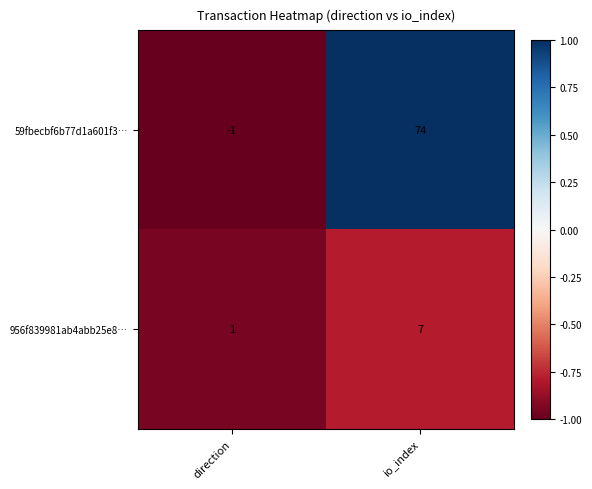

List the series in order of their overall mean, lowest first.

956f839981ab4abb25e8…, 59fbecbf6b77d1a601f3…